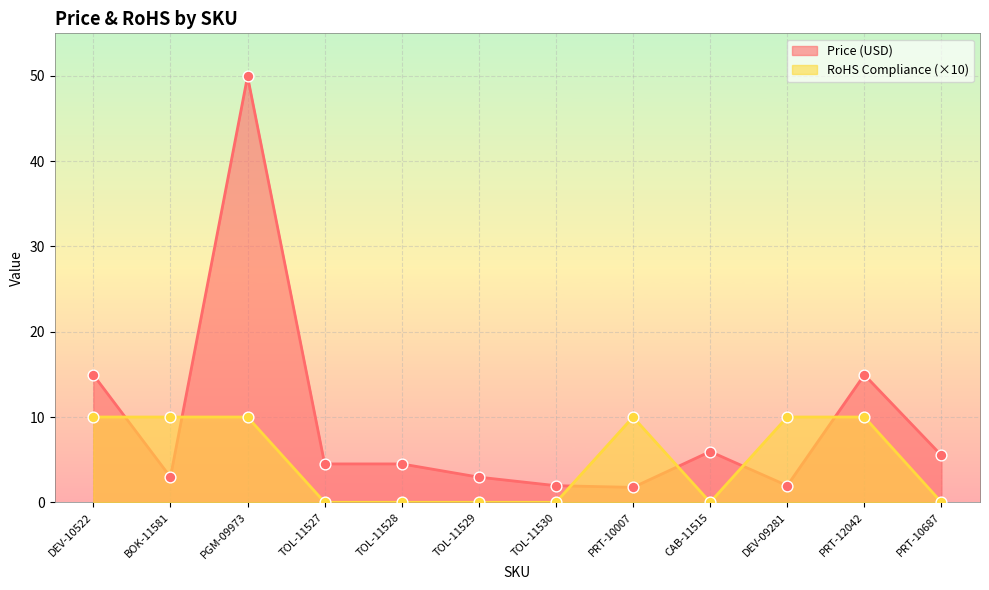

Which series reaches the minimum Y coordinate?

RoHS Compliance